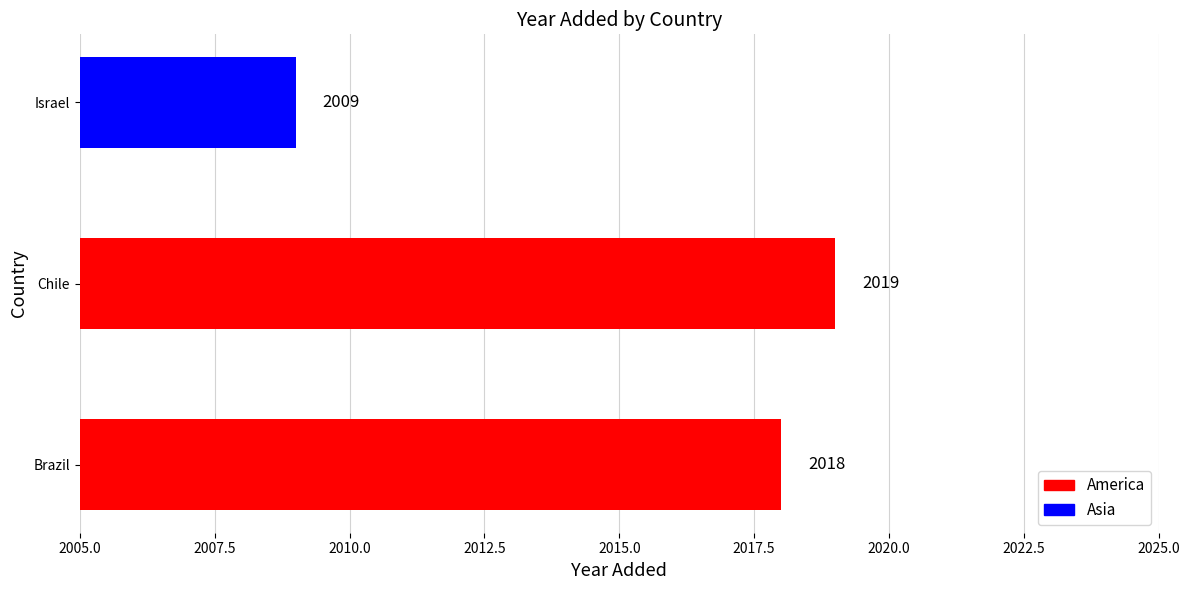

What is the change in value from Brazil to Israel?

-9